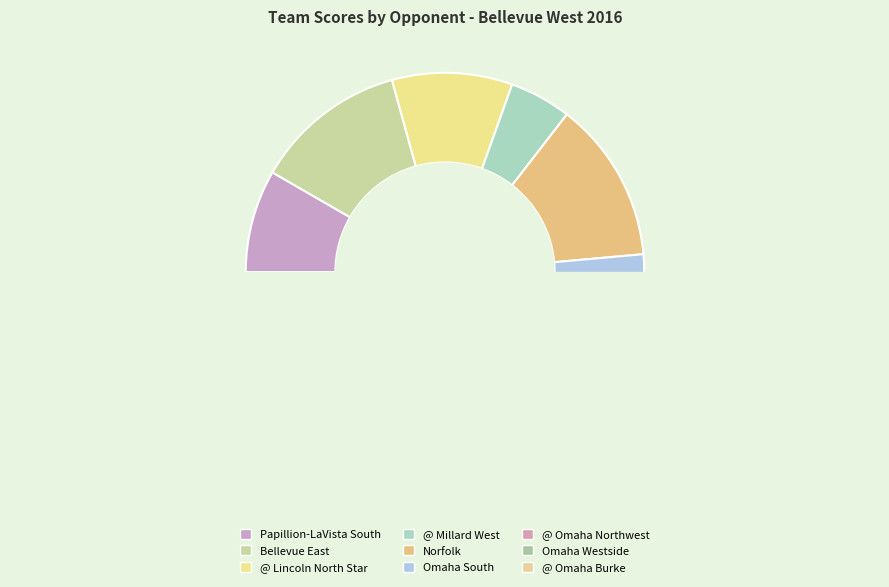

Does @ Omaha Northwest represent more than half of the total?

No